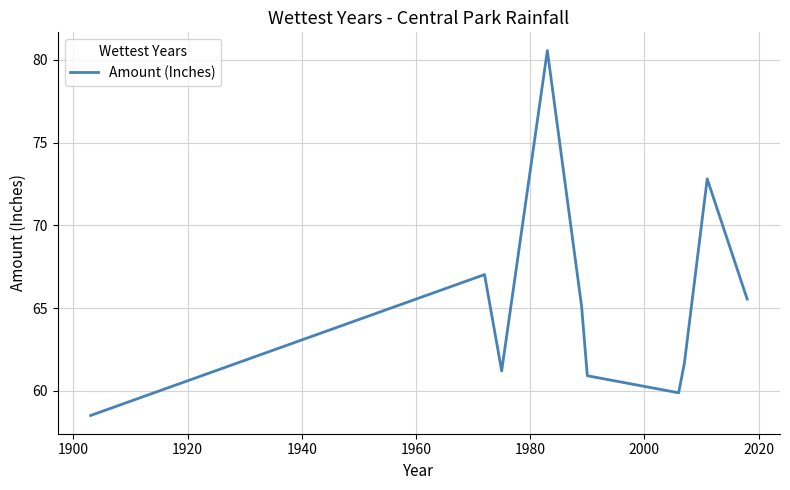

What is the minimum value shown in the chart?

58.5